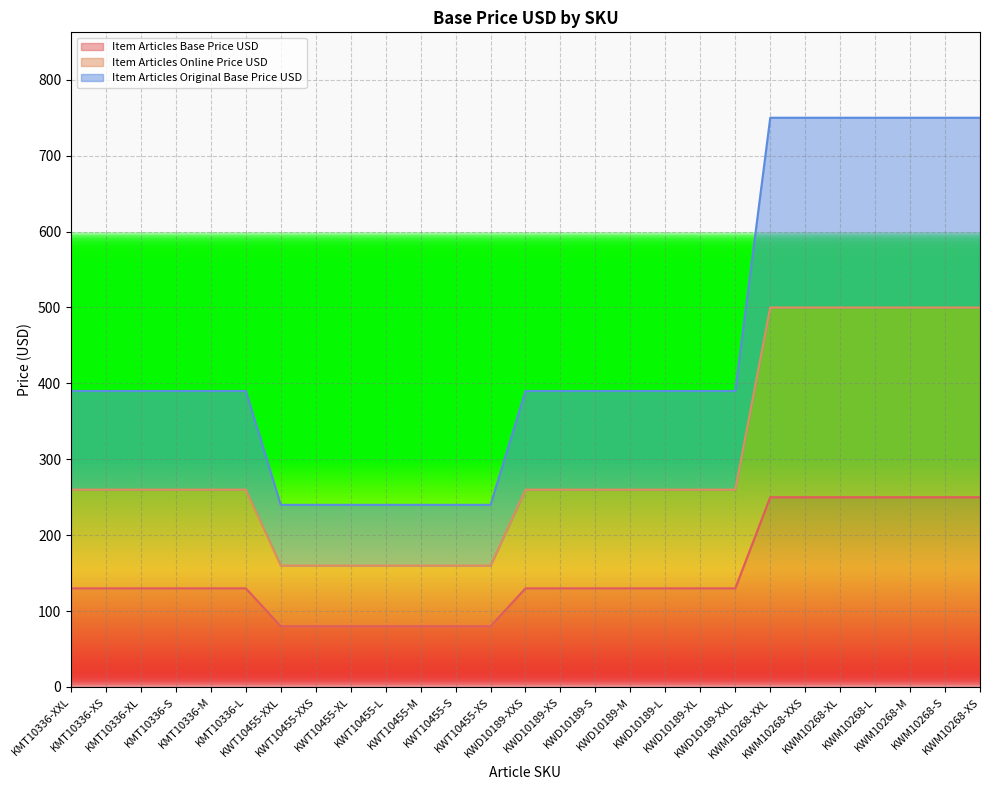

True or false: Item Articles Base Price USD and Item Articles Online Price USD cross at least once.

False